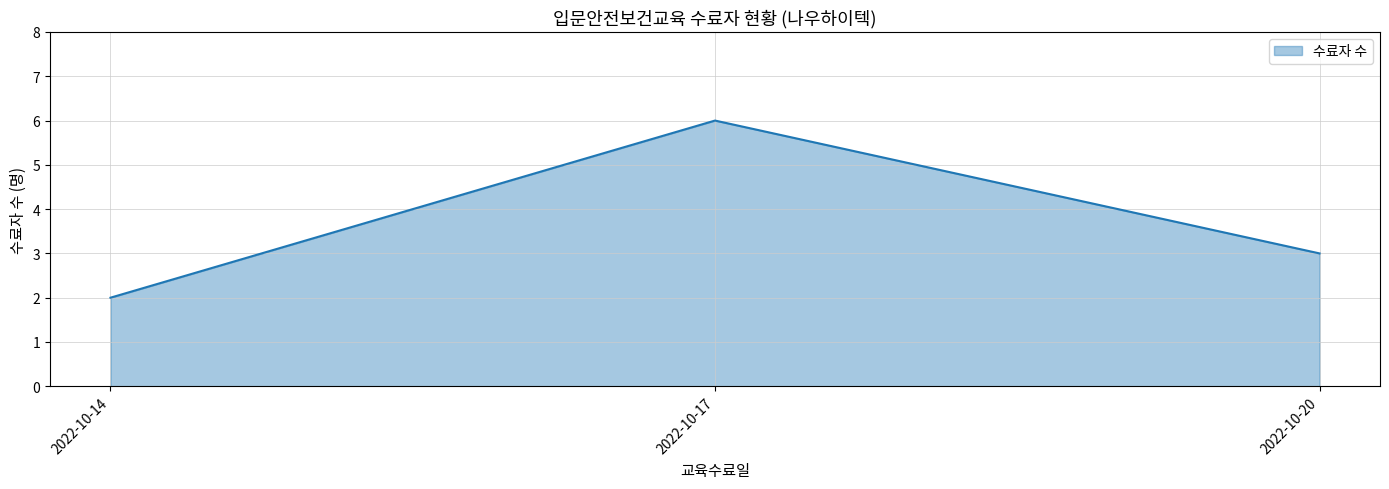

True or false: the data shows 4 at 2022-10-14.

False